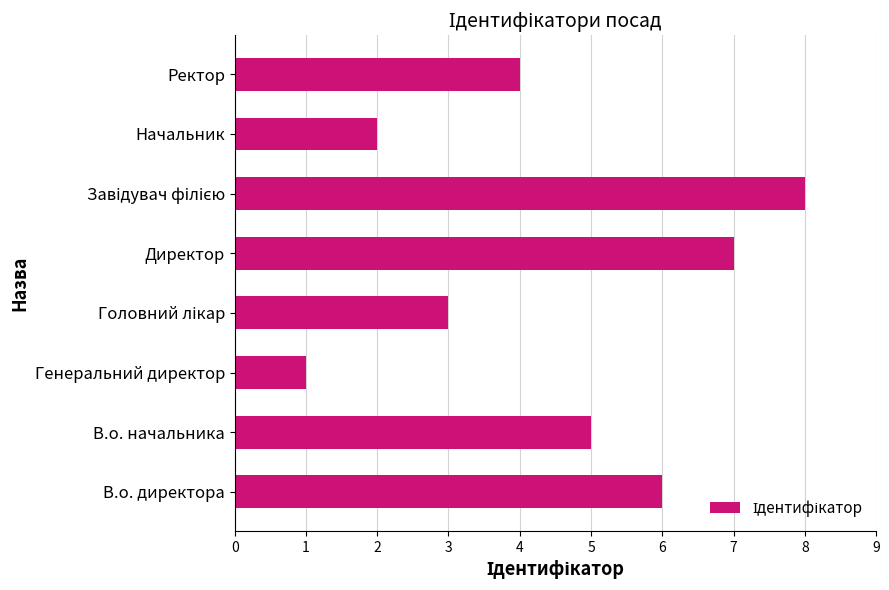

Where is the data nearest to the value 4?

Ректор